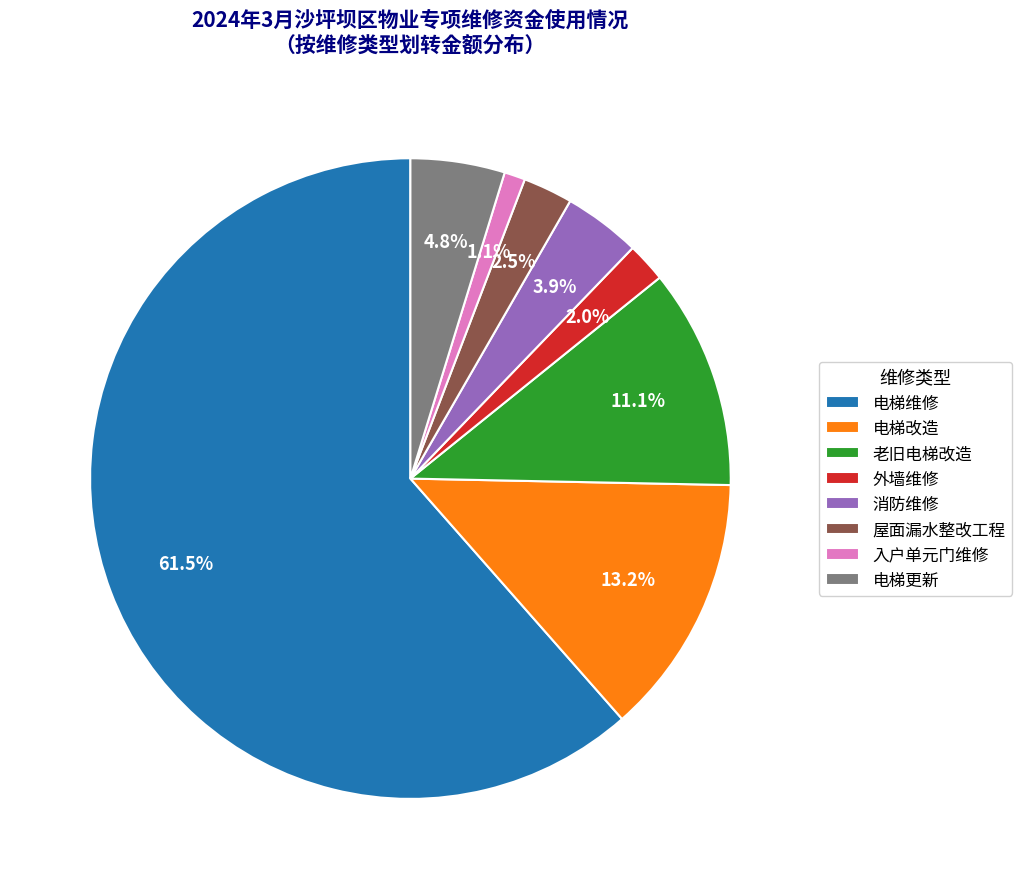

What is the smallest slice in the pie chart?

入户单元门维修